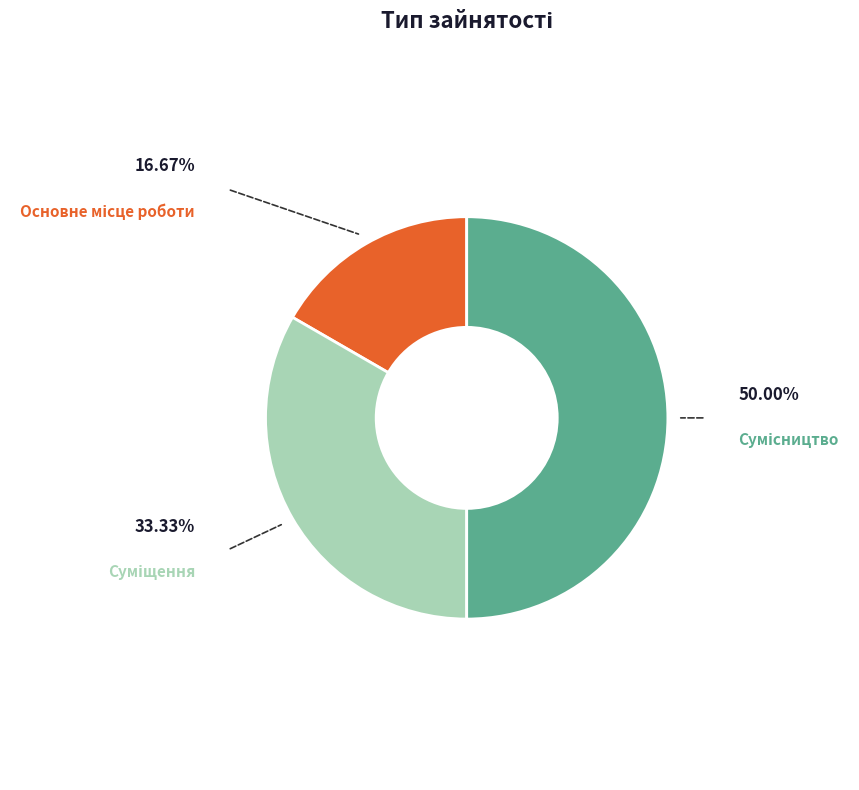

Count the number of slices in the pie.

3